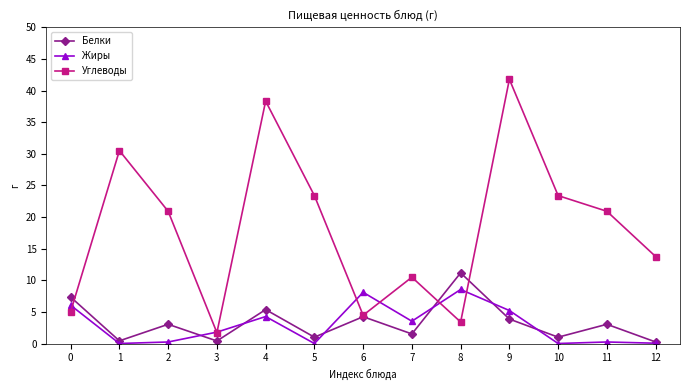

True or false: Жиры and Белки cross at least once.

True